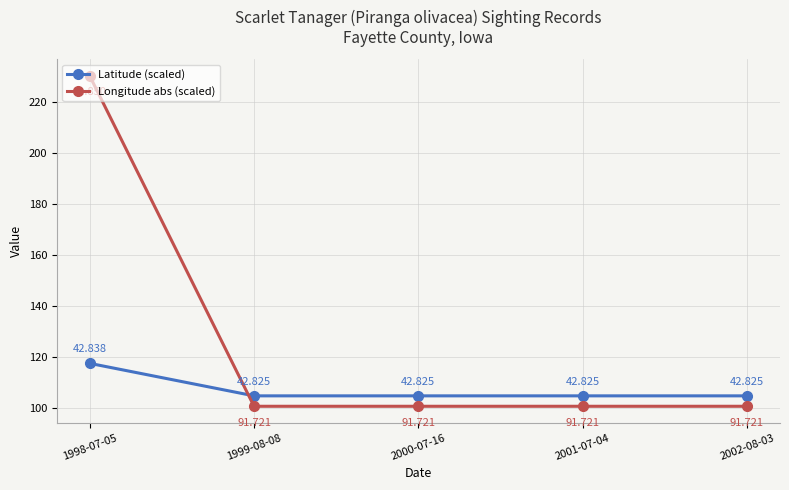

What are all the series names shown in the legend?

Latitude (scaled), Longitude abs (scaled)